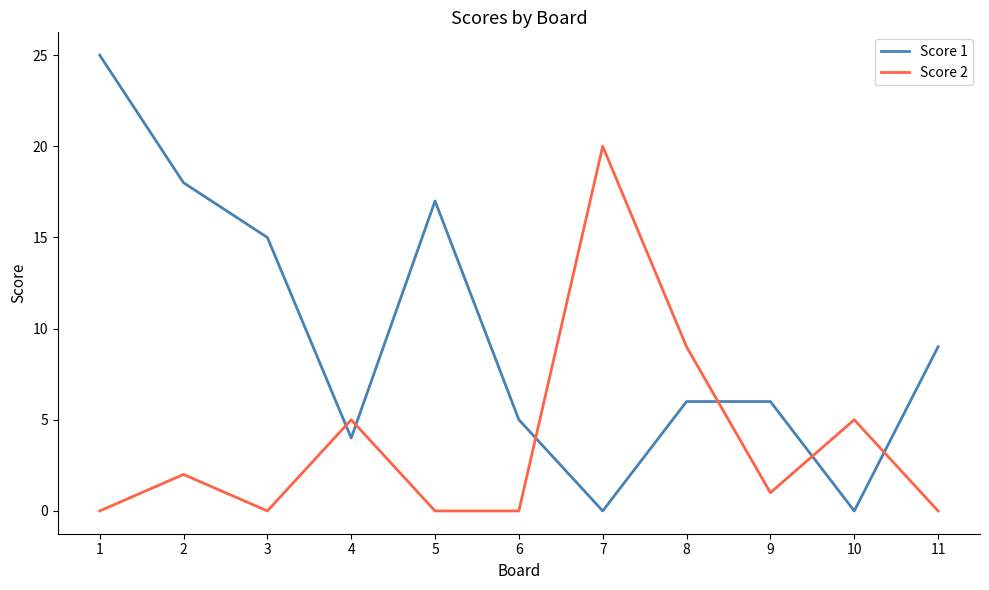

At which label is Score 2 closest to 10?

8